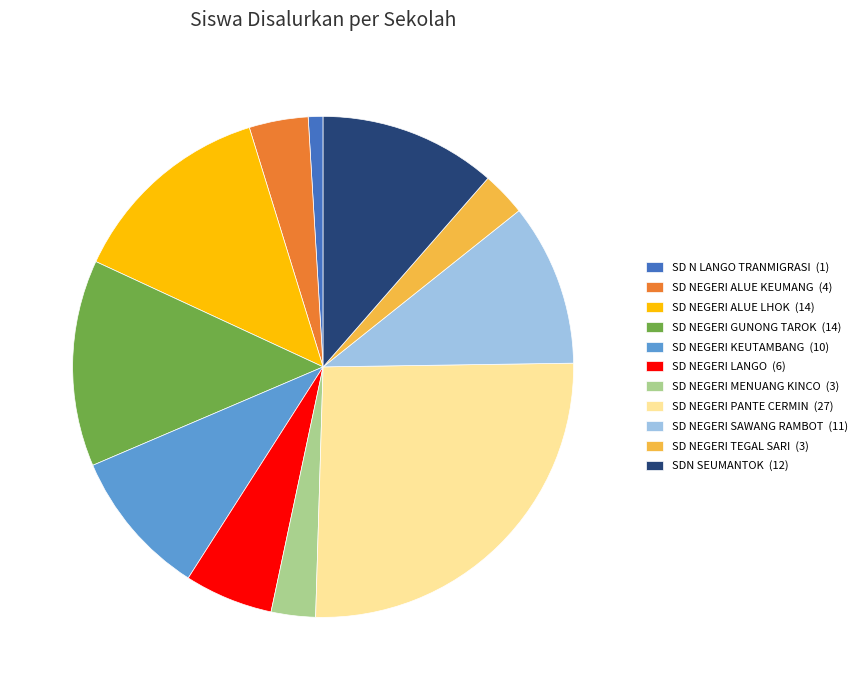

Is there any slice that represents more than half of the pie?

No